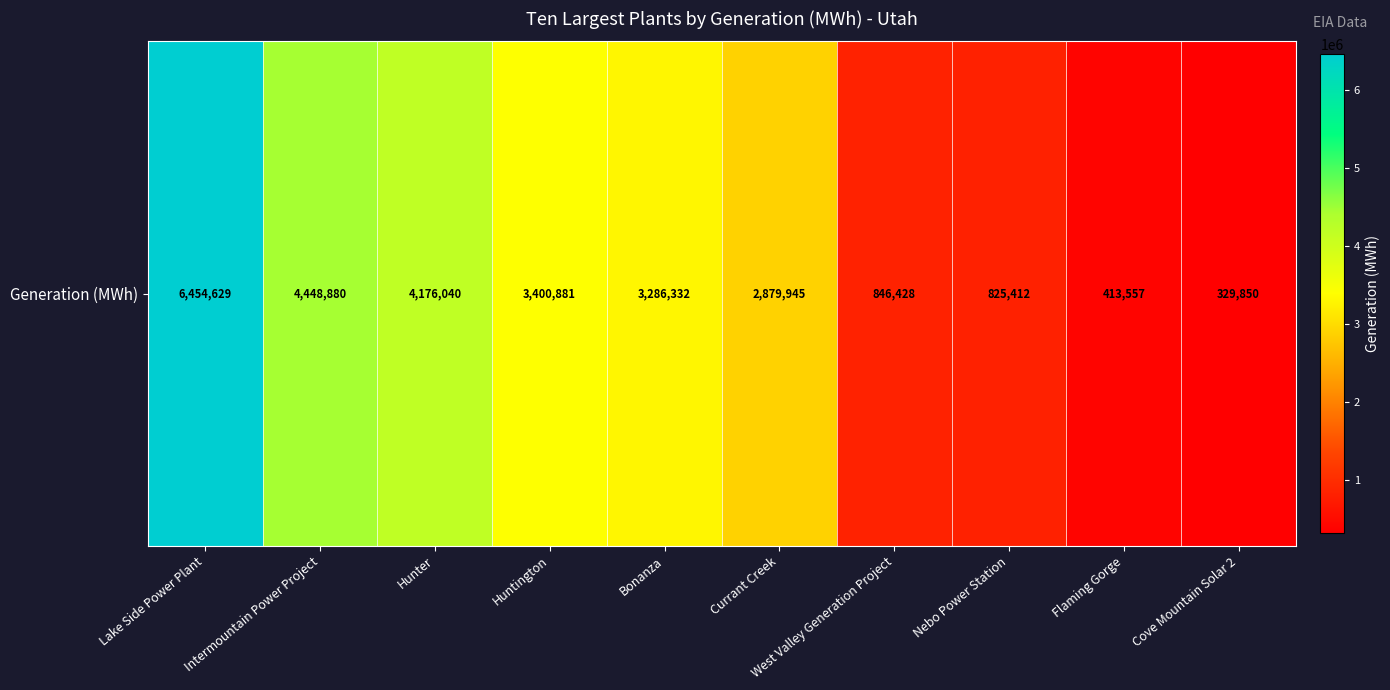

Which category has the lowest value across all series?

Cove Mountain Solar 2